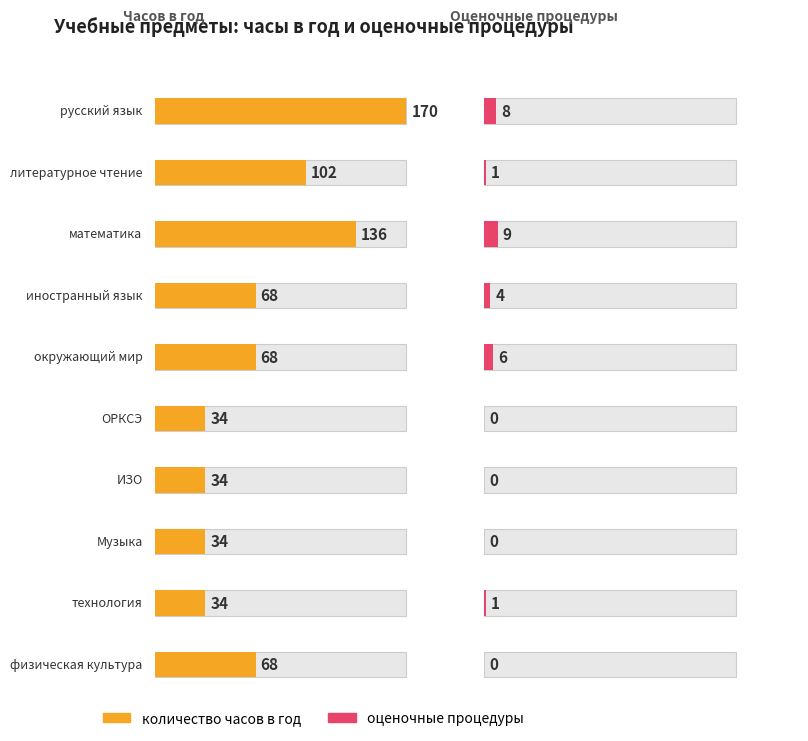

What is the label of the 2nd bar from the right?

технология